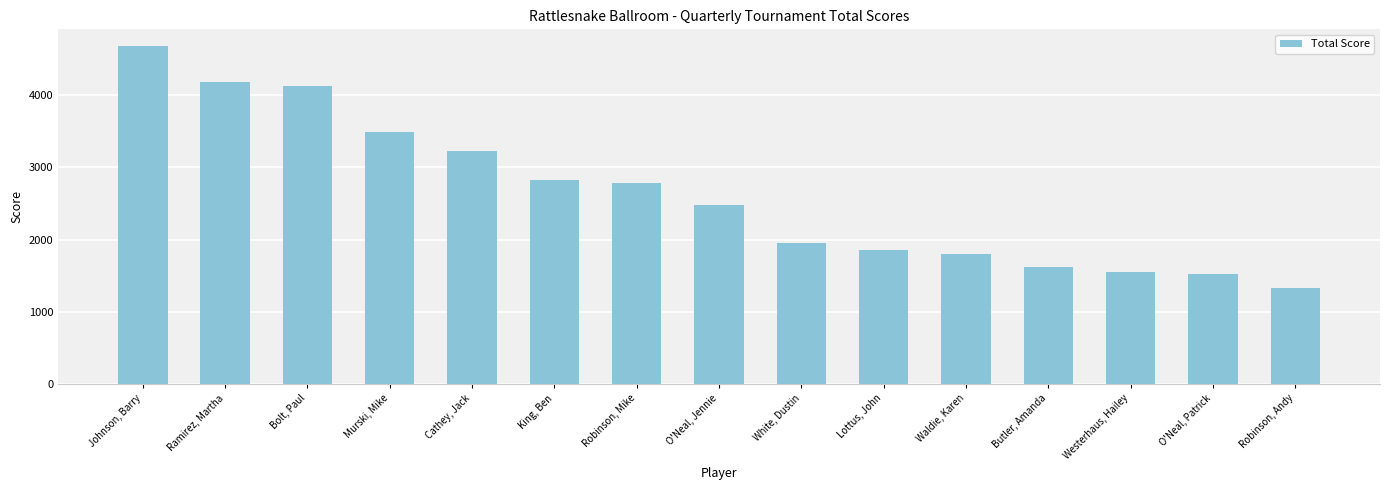

What is the difference between the second highest and minimum values?

2850